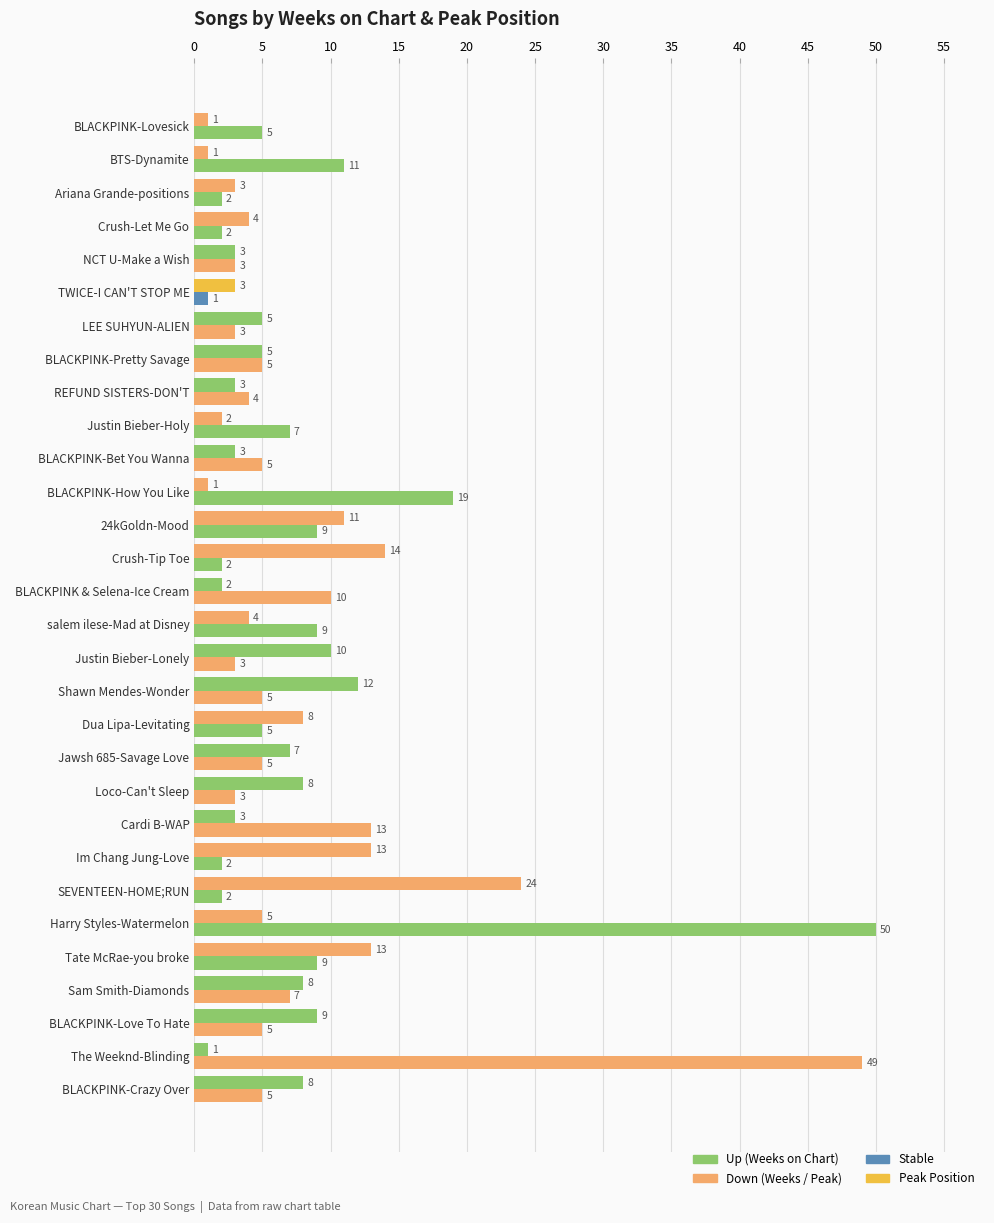

How many distinct data groups are displayed?

2